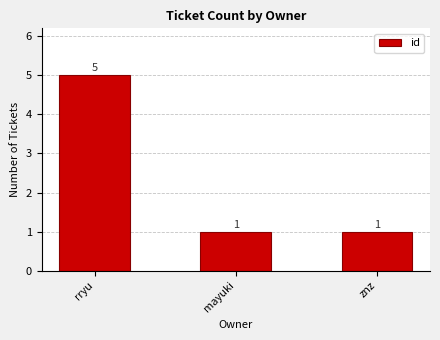

What is the sum of the values at mayuki and rryu?

6